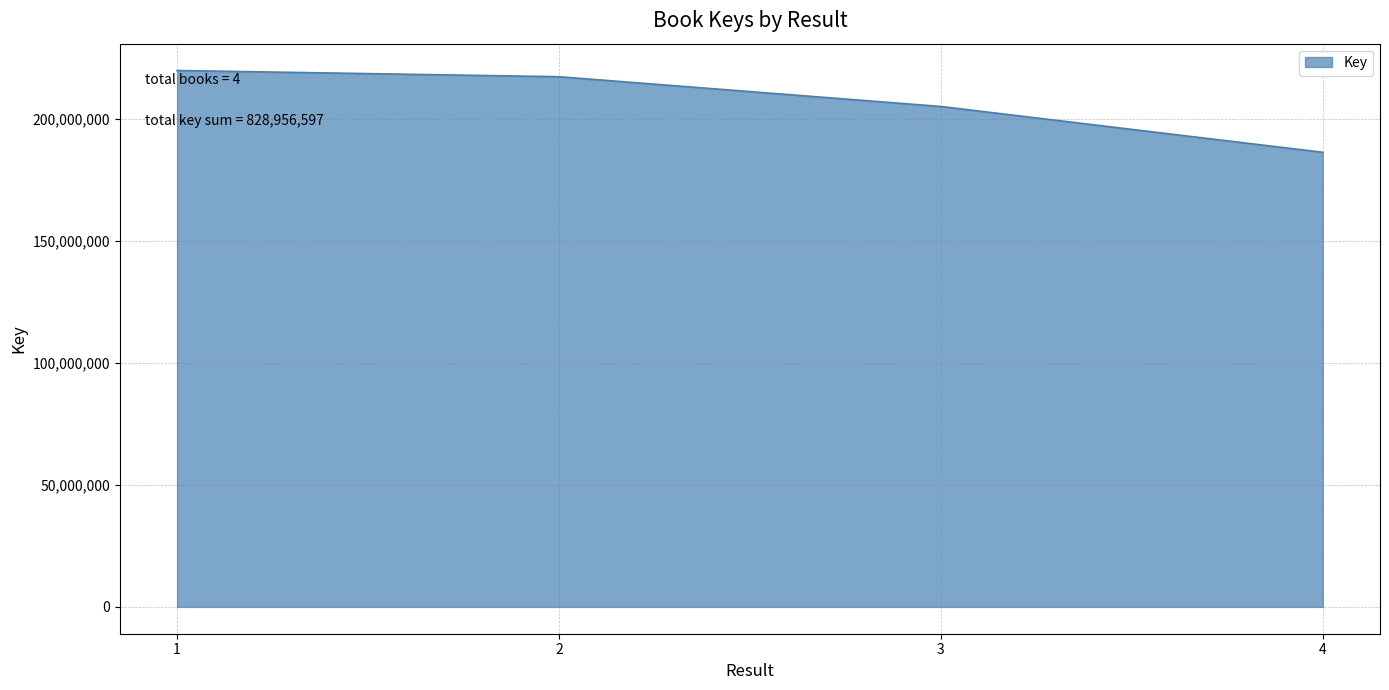

Which category has the lowest value across all series?

4